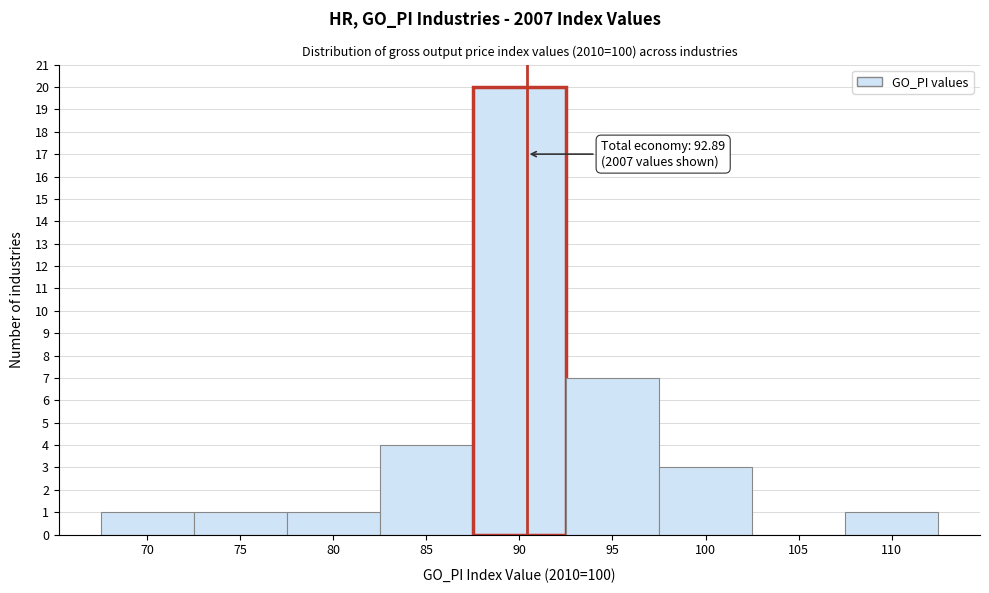

Reading left to right, extract all data points from this chart.

70=1	75=1	80=1	85=4	90=20	95=7	100=3	105=0	110=1